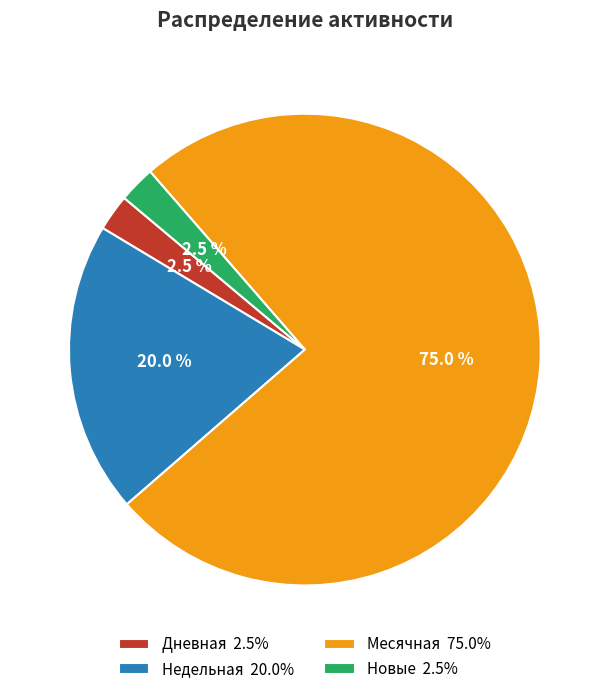

Combined, what portion of the pie is Месячная 75.0% and Новые 2.5%?

77.5%